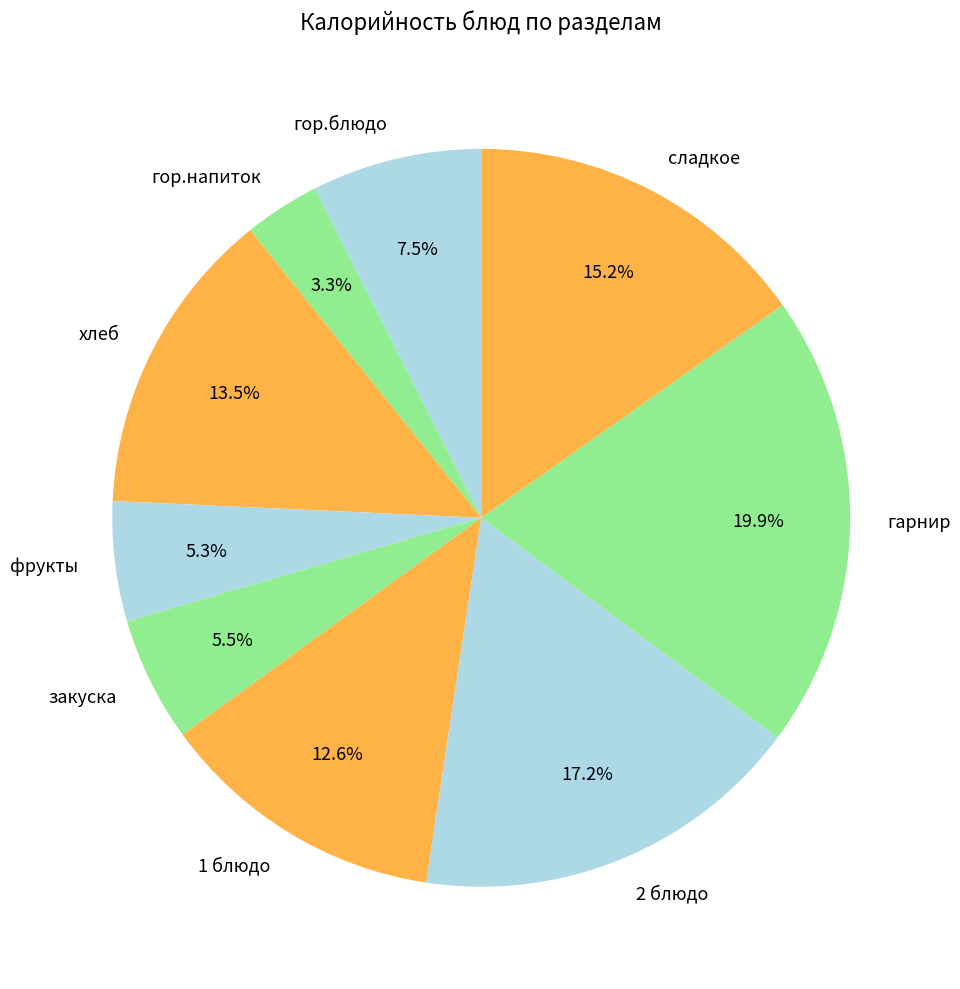

Is it true that закуска is 1% of the pie?

False